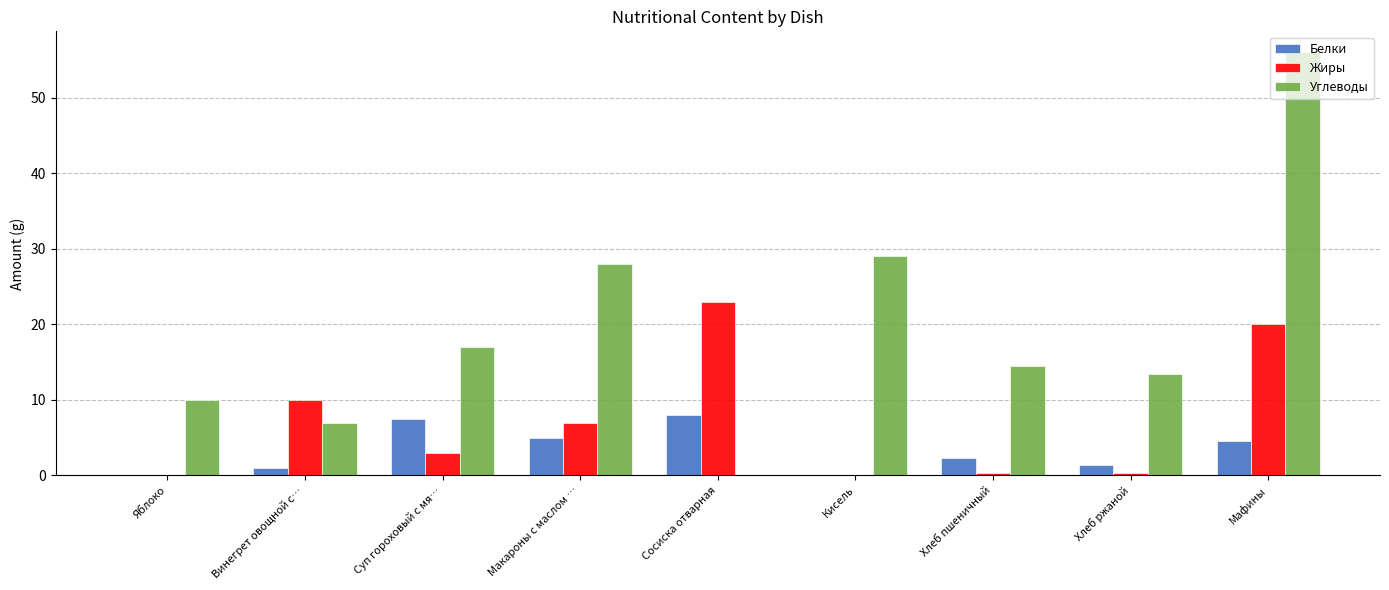

What is the spread (max minus min) of values at Кисель?

29.0